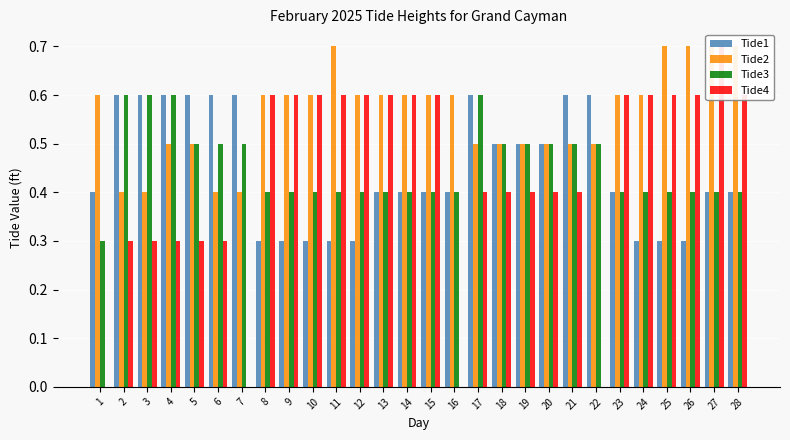

What is the value of the Tide2 bar at the 23rd from the left?

0.6